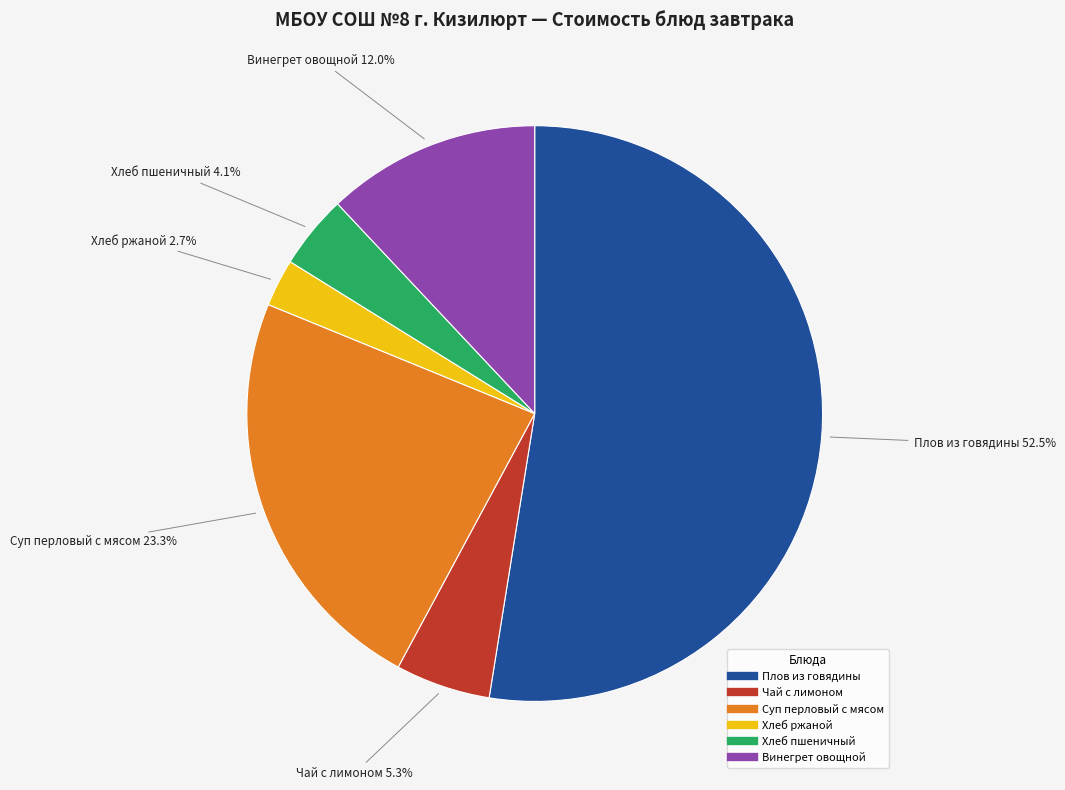

Which category has the smallest portion of the pie?

Хлеб ржаной